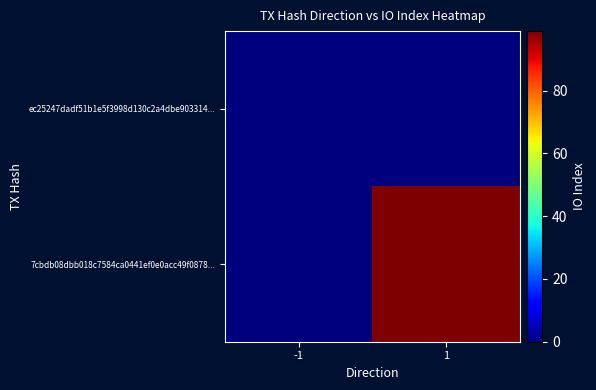

Reading left to right, list all the values displayed in this chart.

ec25247dadf51b1e5f3998d130c2a4dbe903314...: -1=0	1=0
7cbdb08dbb018c7584ca0441ef0e0acc49f0878...: -1=0	1=99